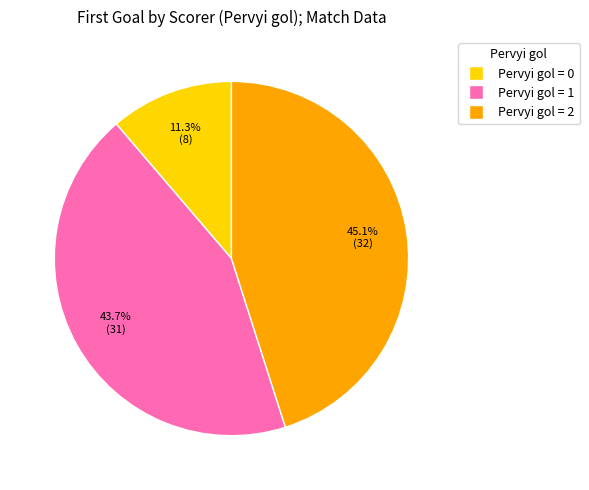

To the nearest percent, what is the average slice percentage?

33%